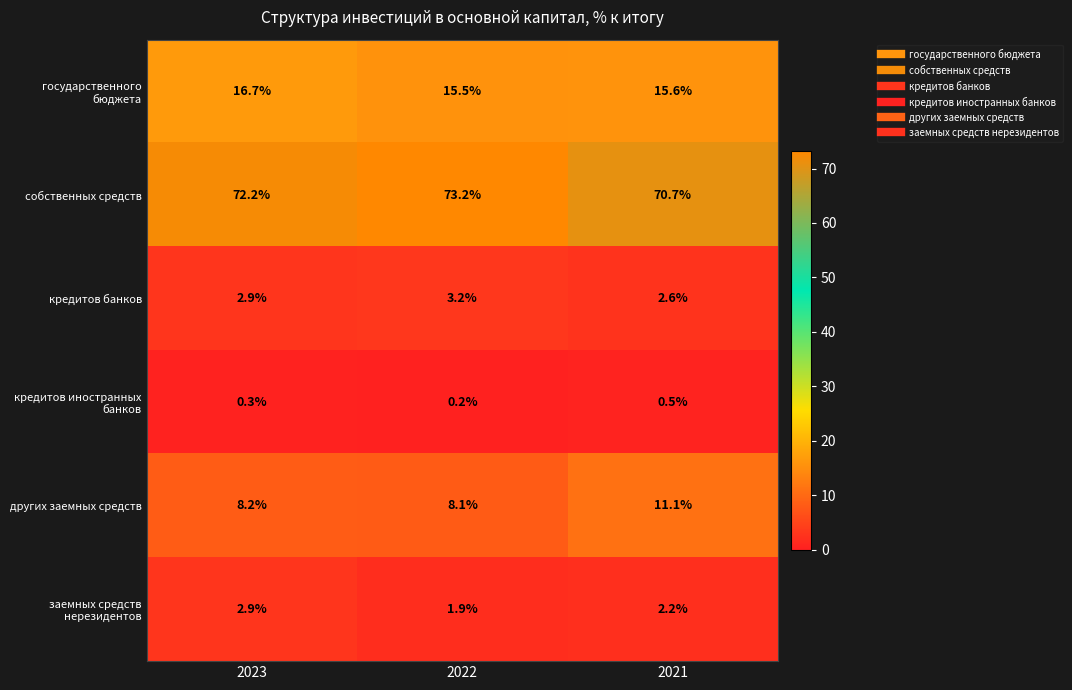

At which label does кредитов банков reach its minimum?

2021